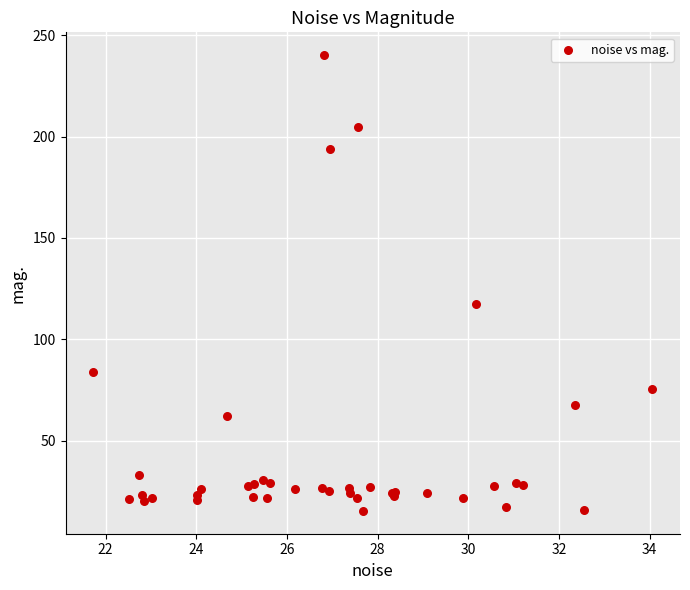

What Y value in the scatter plot is closest to 127?

117.4